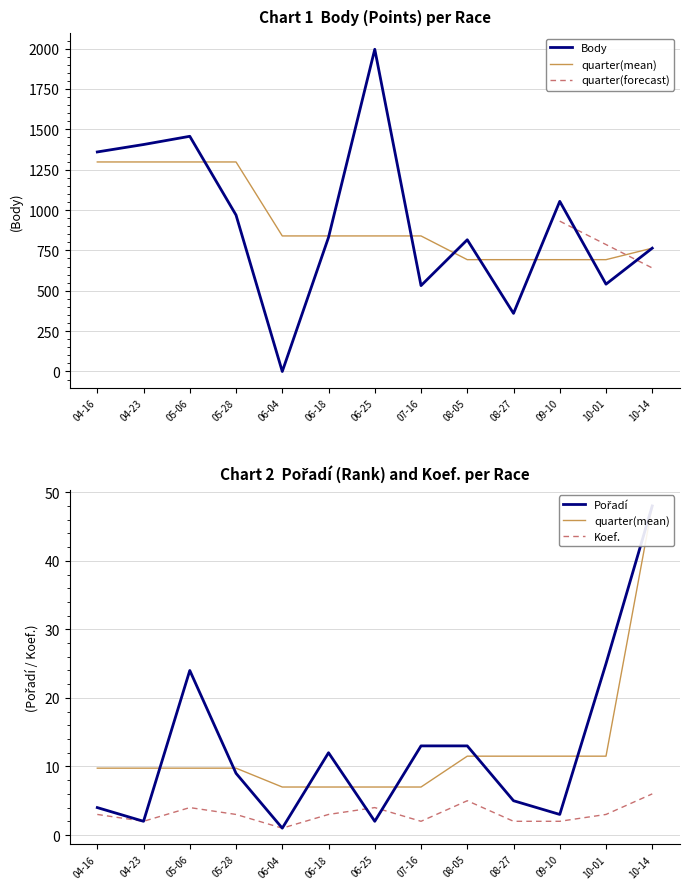

Is it true that Koef. equals 2 at 04-23?

True